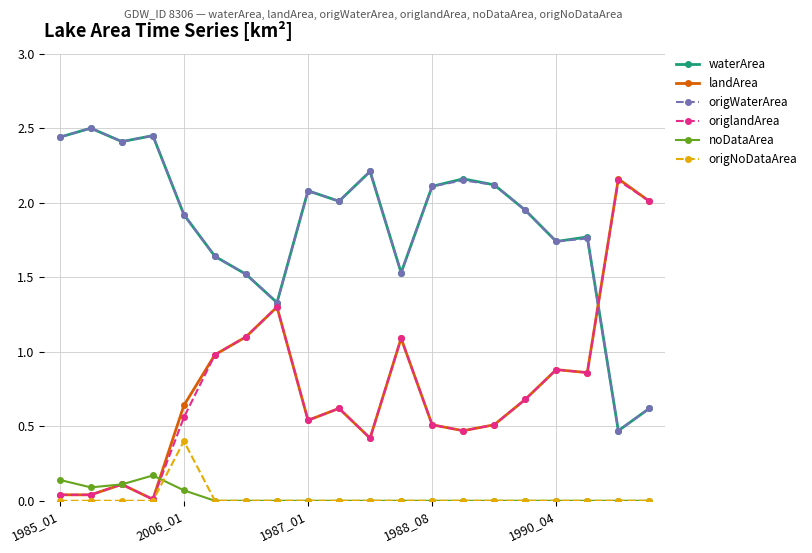

In landArea, how many points are higher than both neighbors (excluding endpoints)?

6